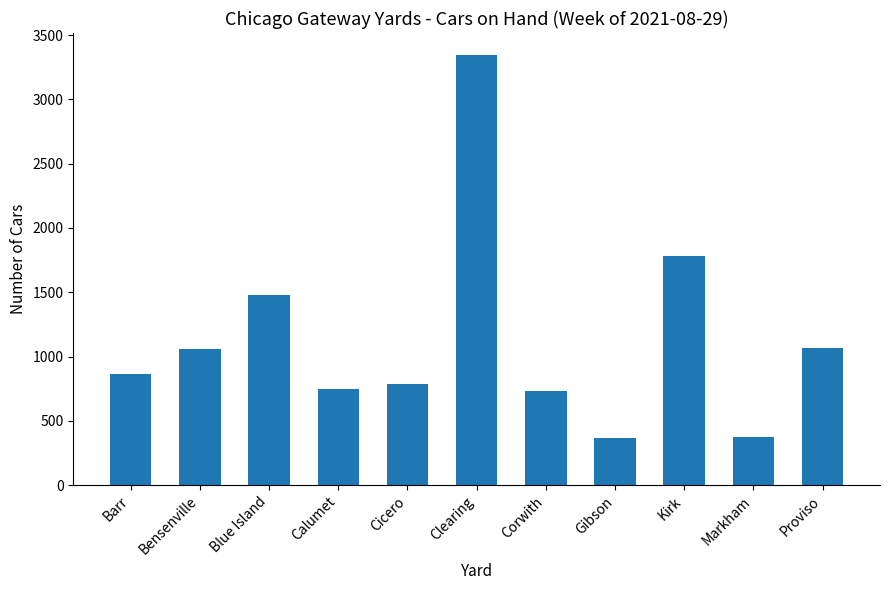

Read the value at Cicero, to the nearest 10.

790